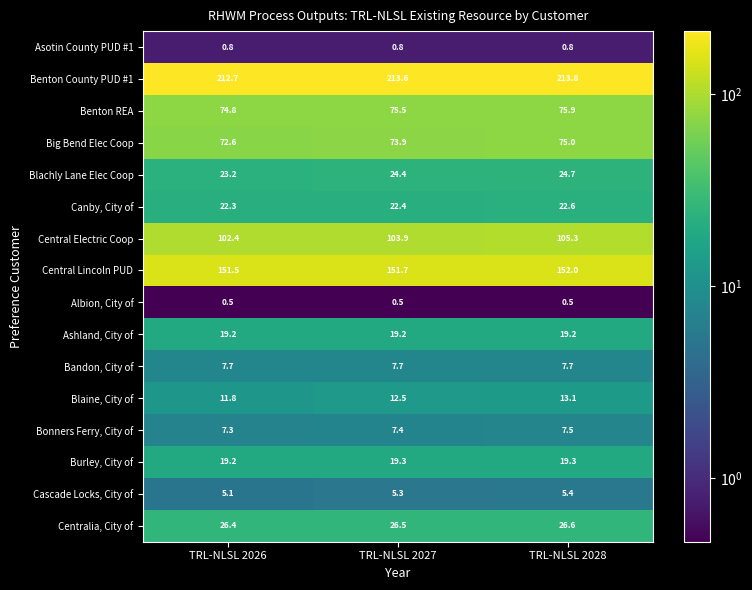

At which category is the sum across all series the highest?

TRL-NLSL 2028